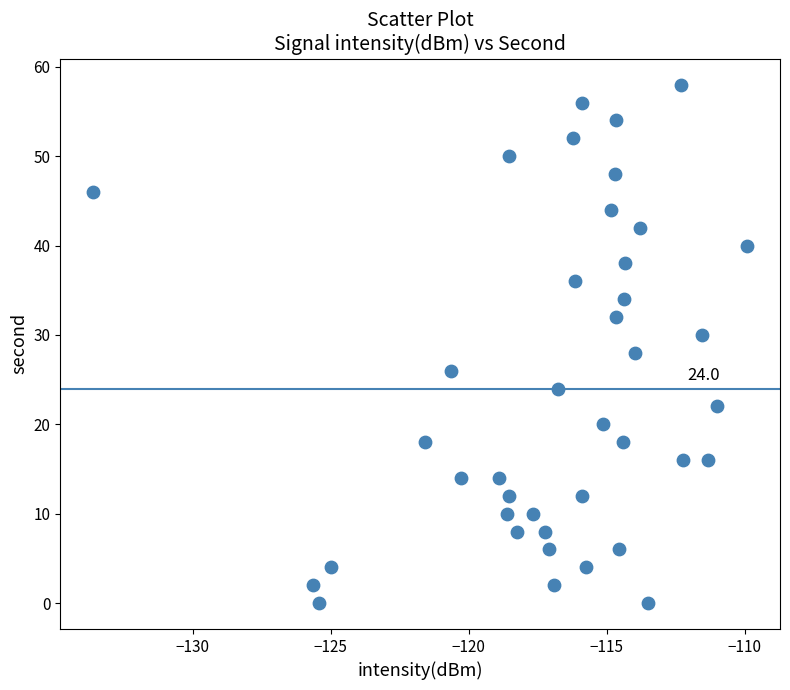

What is the range of Y values (max minus min)?

58